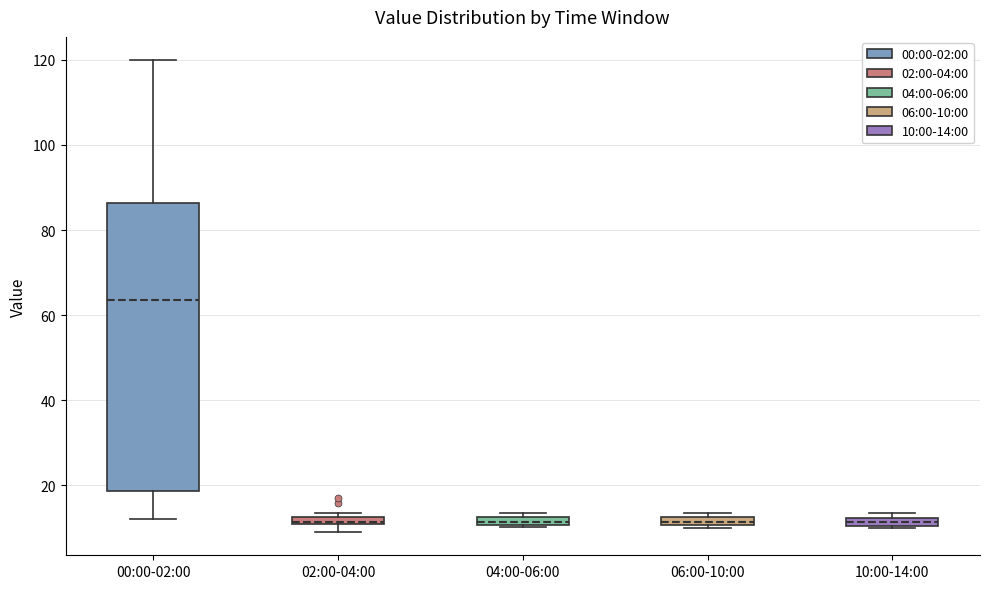

Which box has the highest median line?

00:00-02:00